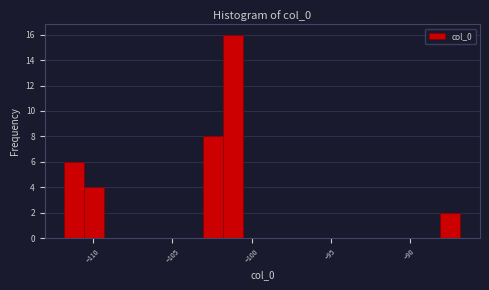

Around what value on the x-axis is the tallest bar? Give the approximate position of its centre, as read against the axis.

-101.0